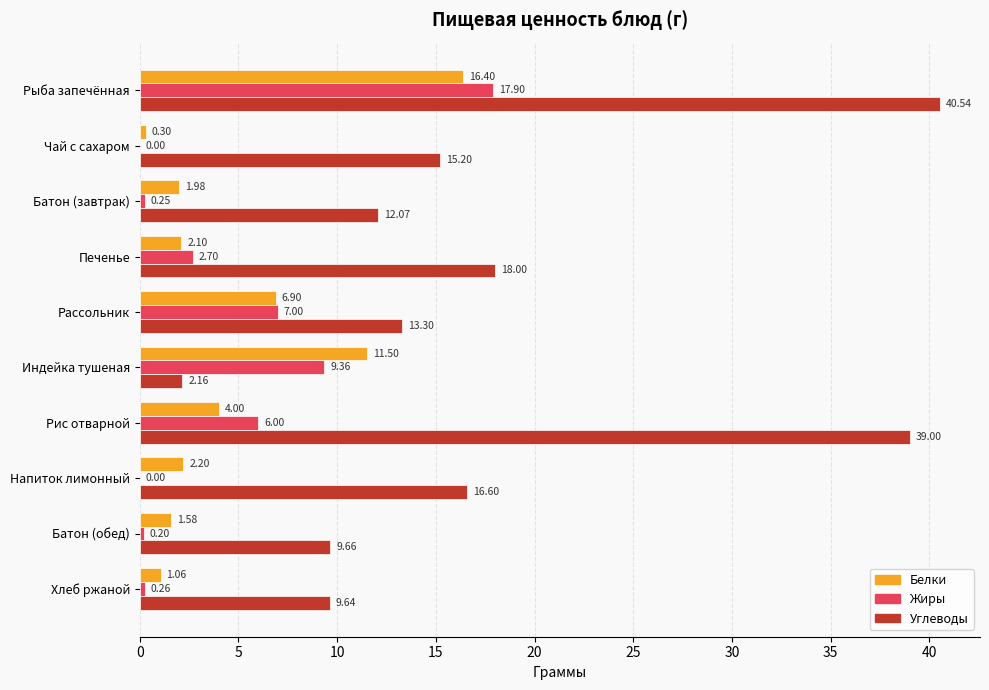

Which series has the largest total across all categories?

Углеводы